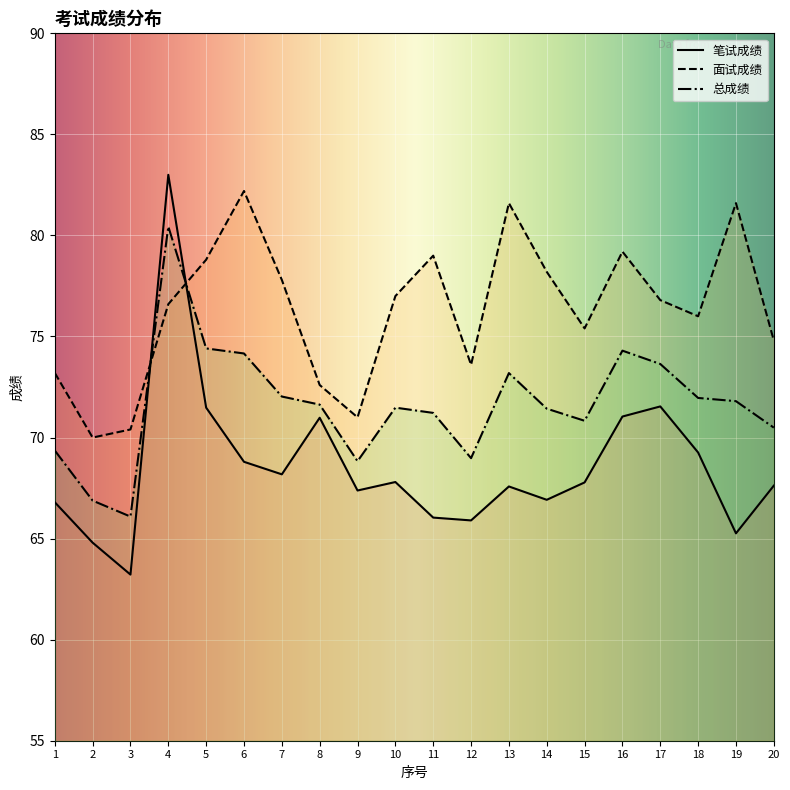

Does the chart display data point markers on the line(s)?

No